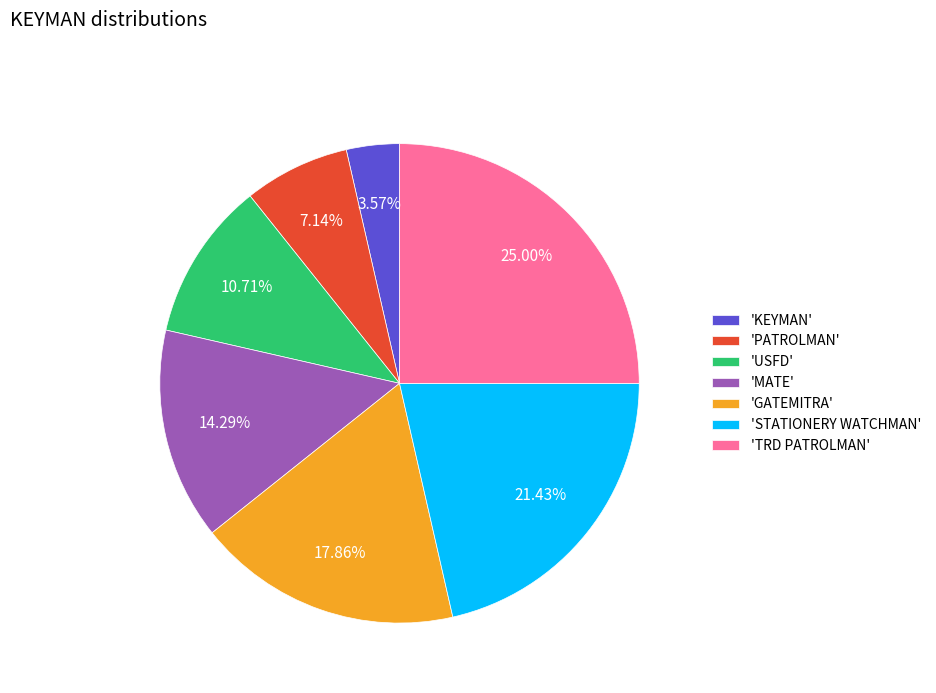

Approximately how many times larger is the value at 'USFD' compared to 'KEYMAN'?

3.0